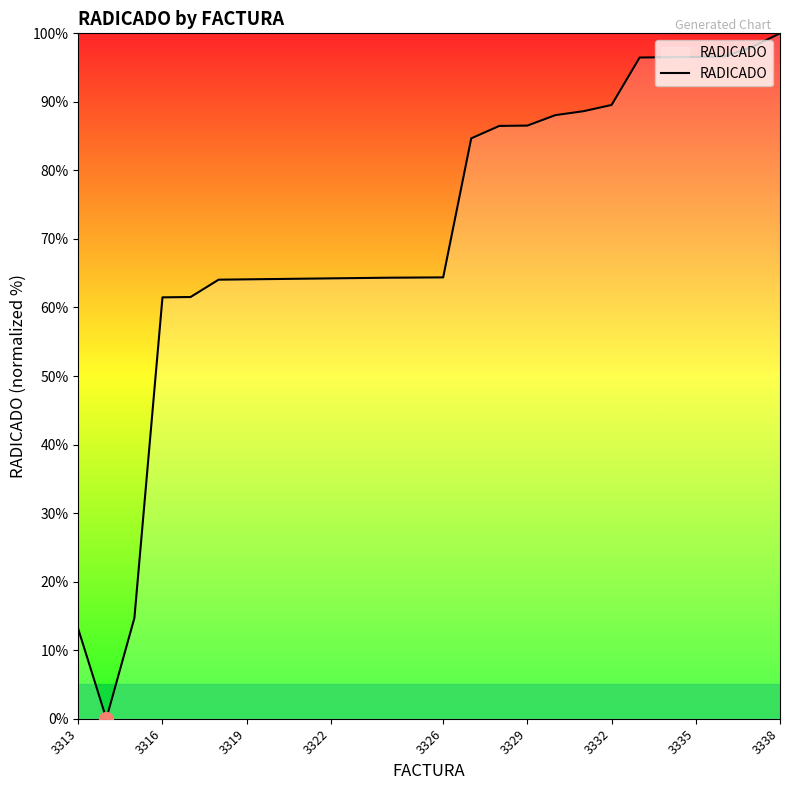

What is the difference between the maximum and minimum values?

100.0